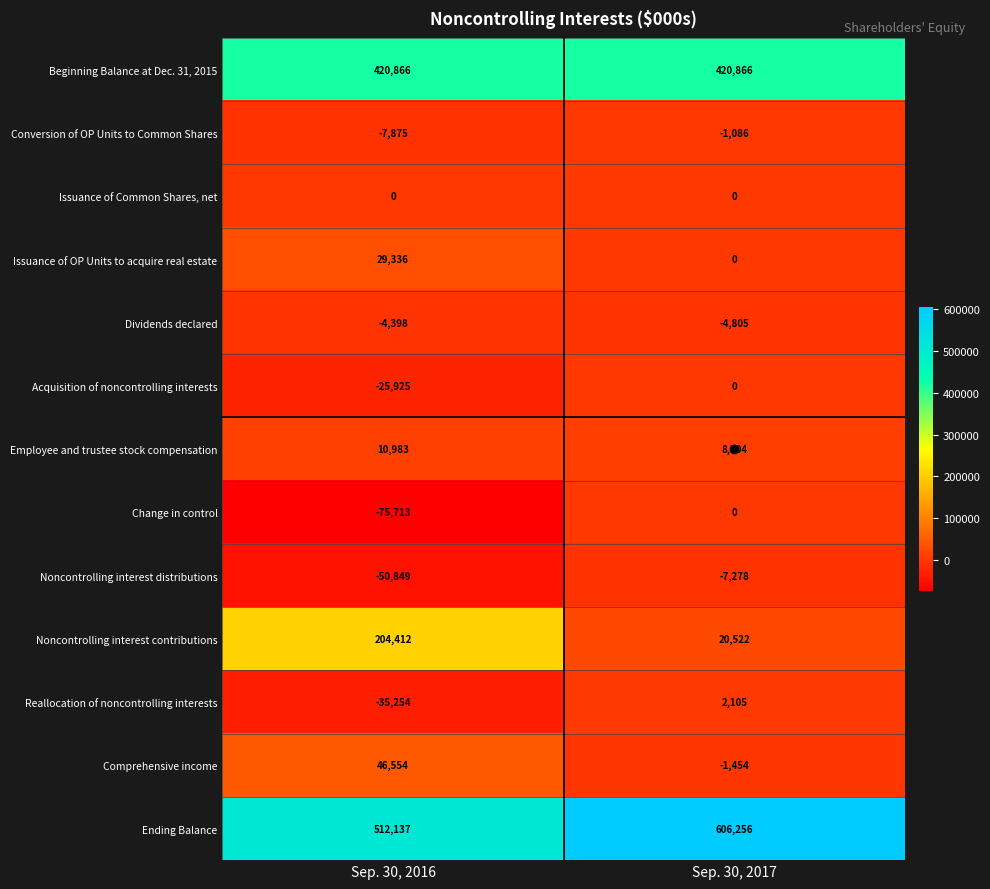

Which series changed the most between Sep. 30, 2016 and Sep. 30, 2017?

Noncontrolling interest contributions